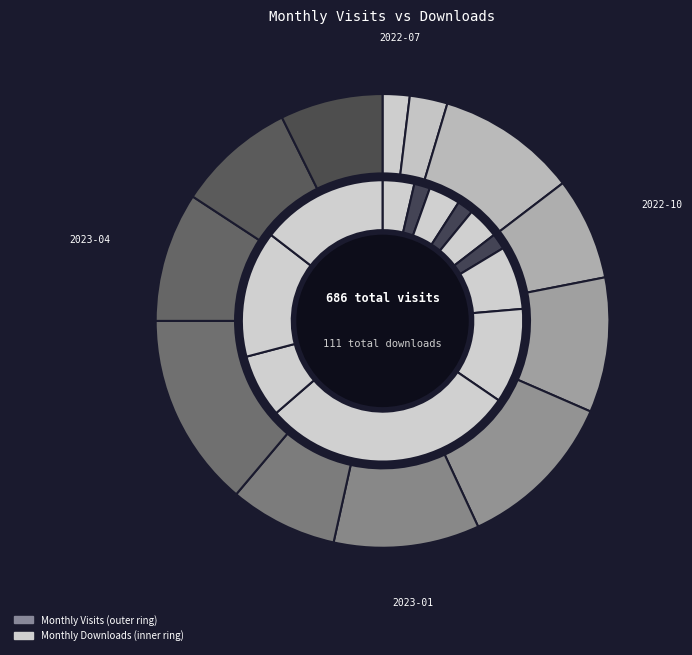

Combined, do 2022-12 and 2022-10 account for over 50%?

No